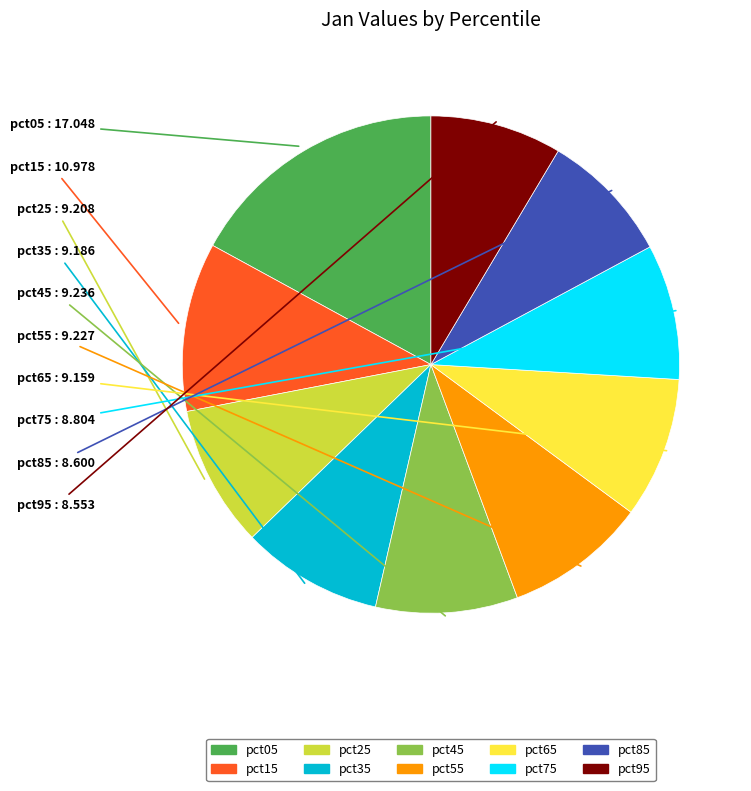

The pct15 slice represents 21% of the pie. True or false?

False